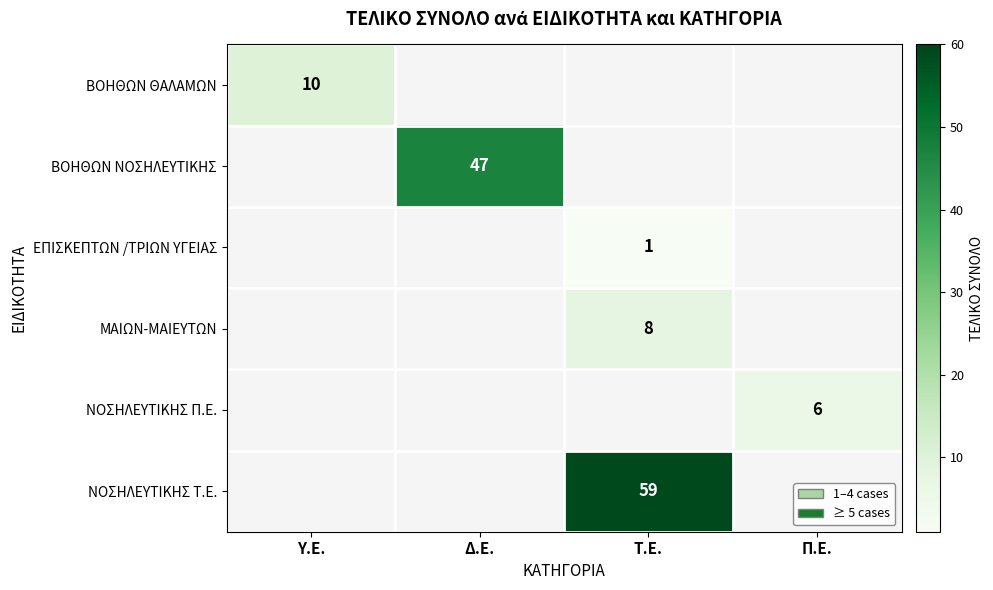

The ΕΠΙΣΚΕΠΤΩΝ /ΤΡΙΩΝ ΥΓΕΙΑΣ series shows 1 at Τ.Ε.. True or false?

True